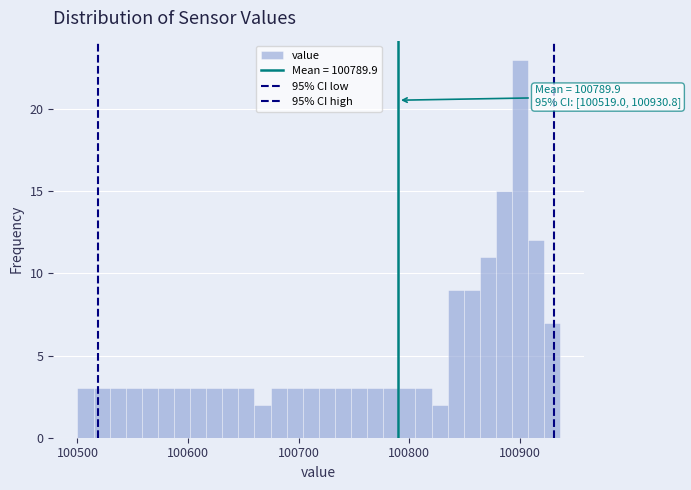

Around what value on the x-axis is the tallest bar? Give the approximate position of its centre, as read against the axis.

100900